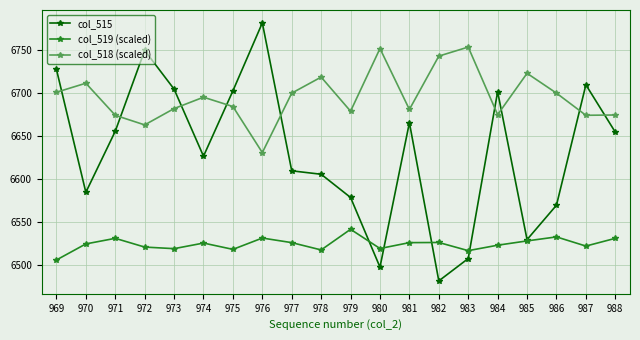

Where is col_518 (scaled) nearest to the value 6692?

974